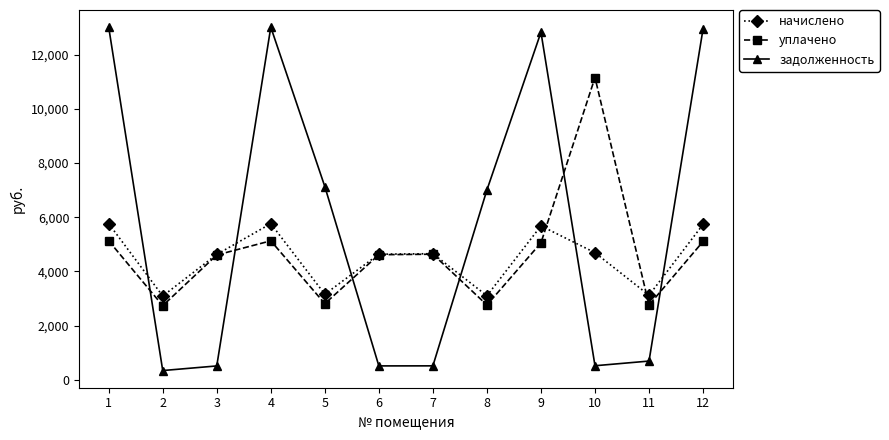

What is the difference between the second highest and second lowest values in the задолженность series?

12494.5